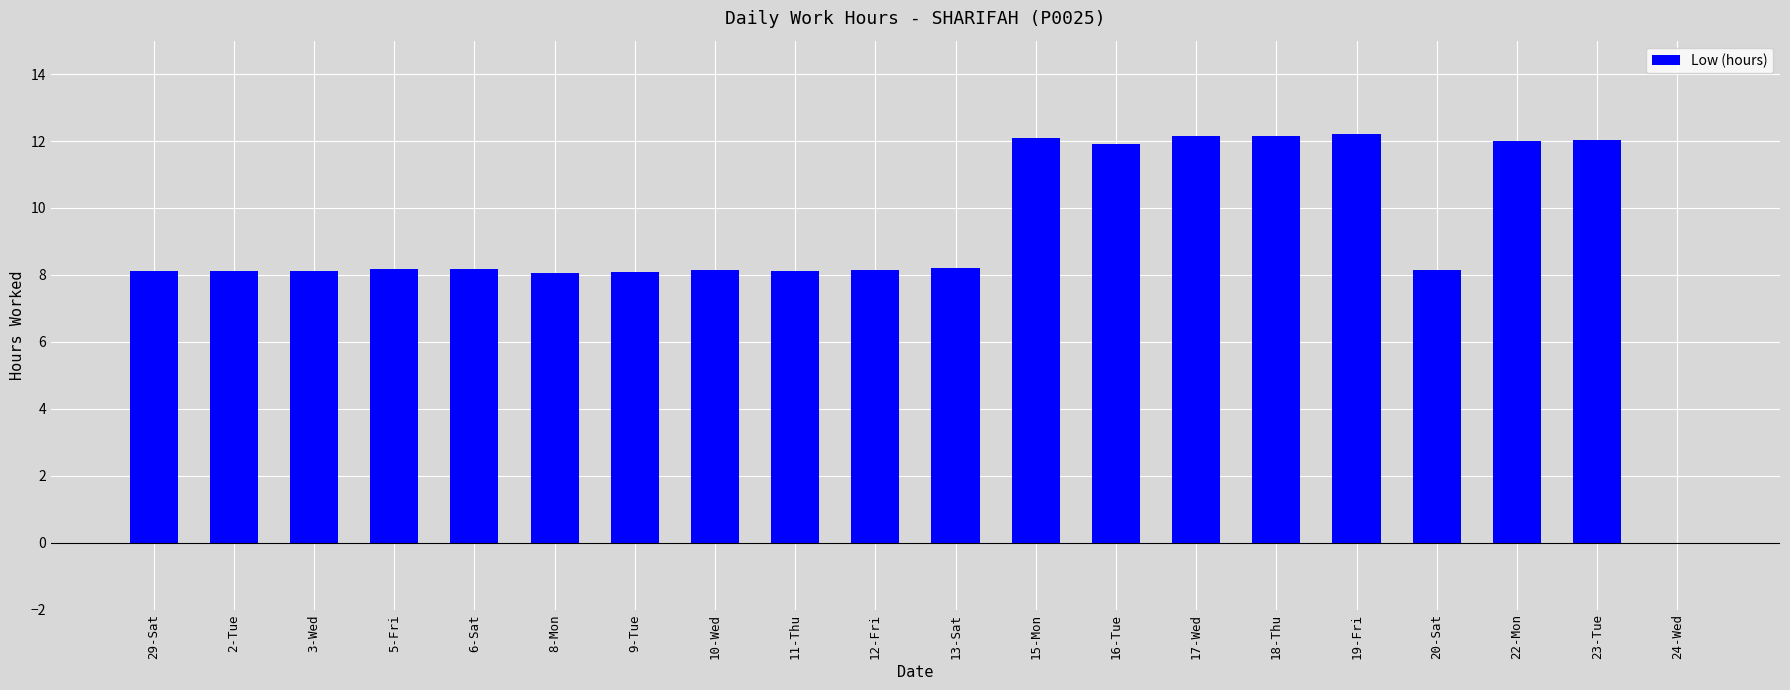

What is the greatest value displayed?

12.2